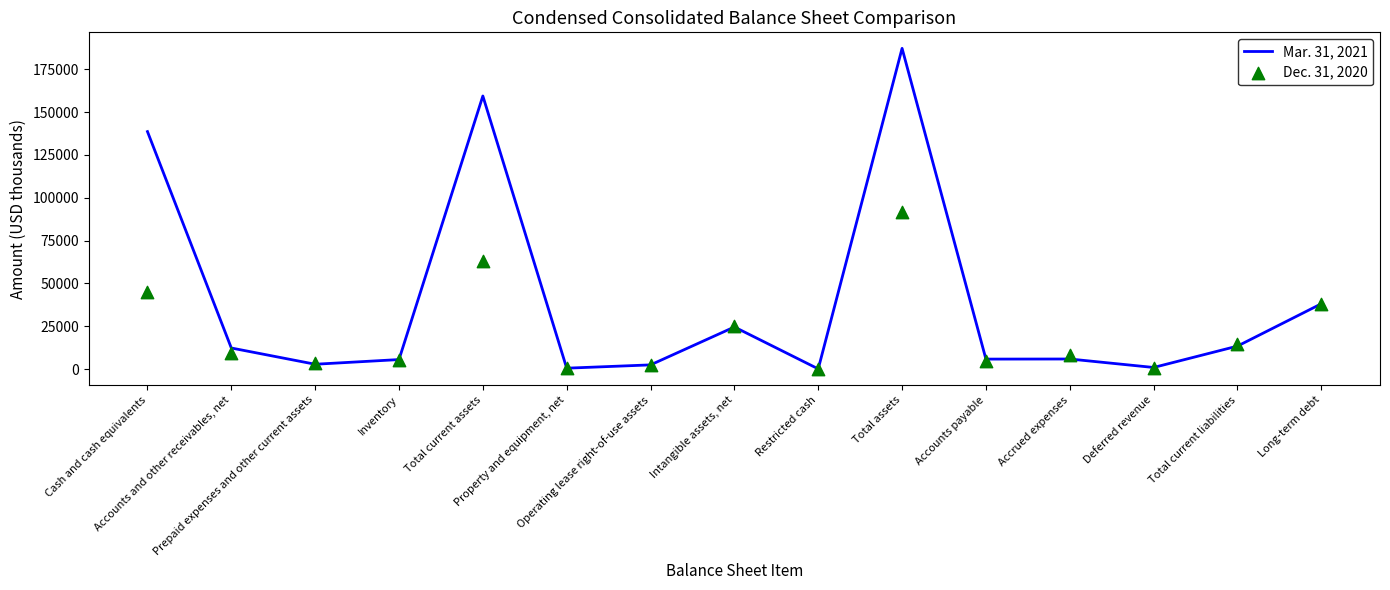

At how many categories does at least one series exceed 146698?

2